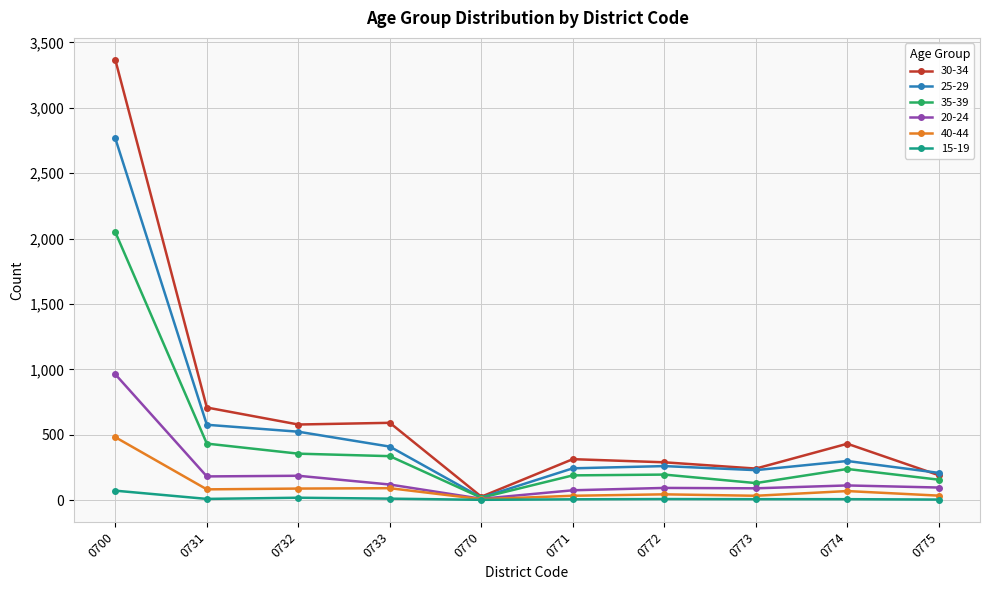

How many values in the 20-24 series are below 112?

5